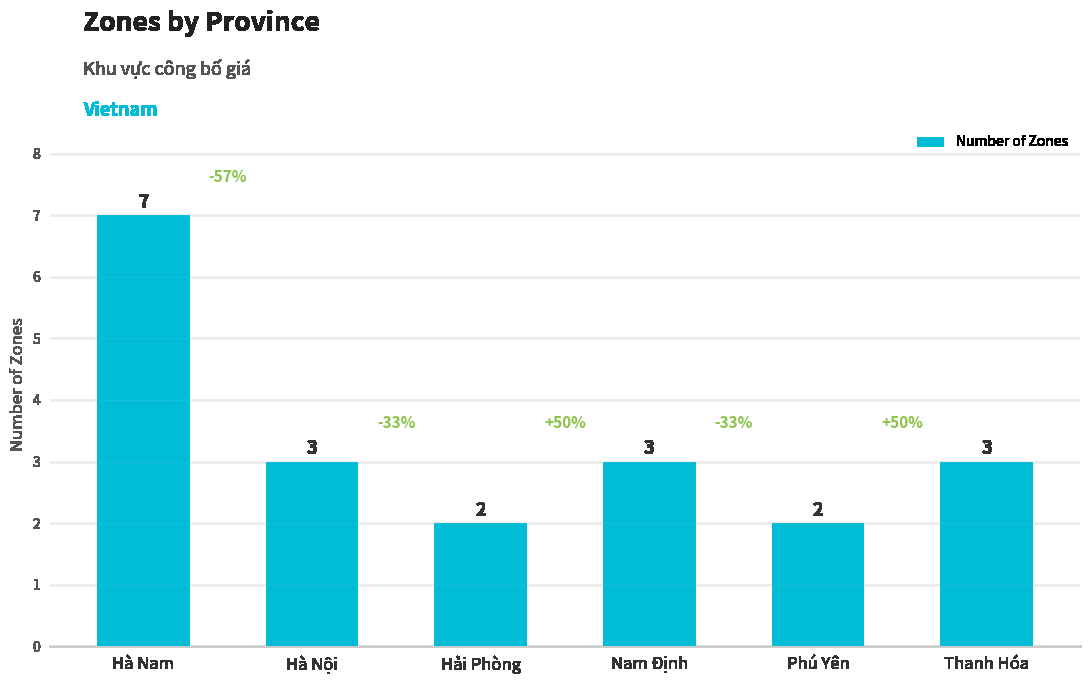

How many series are shown in this chart?

1